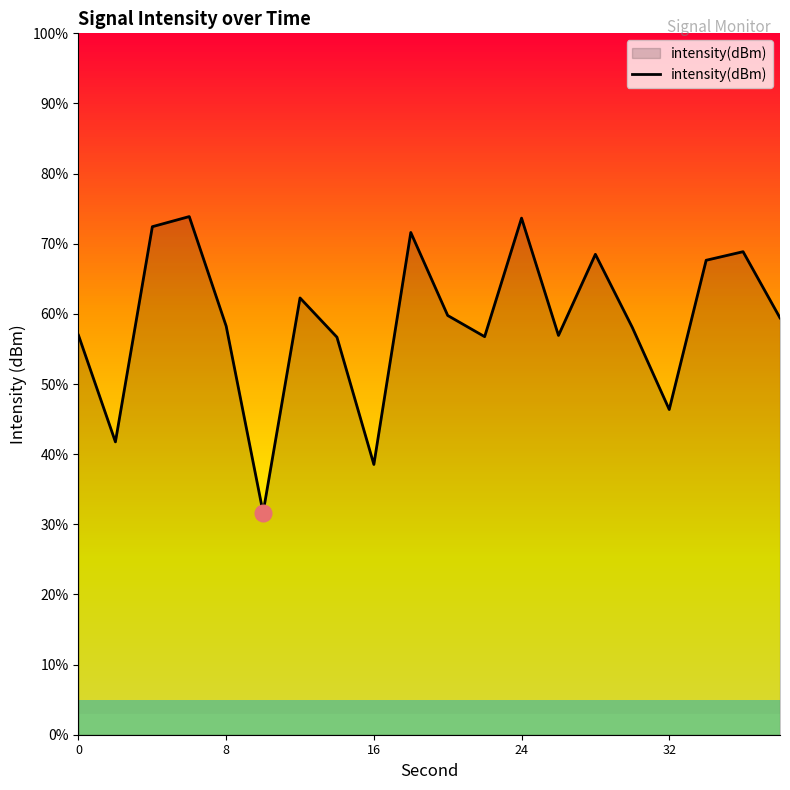

True or false: the data shows -81.2 at 0.

False